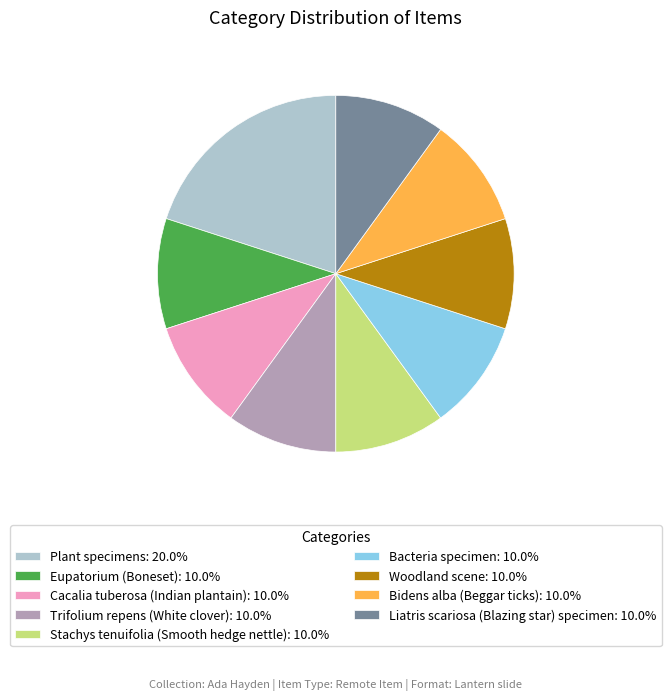

Which slice is the largest?

Plant specimens